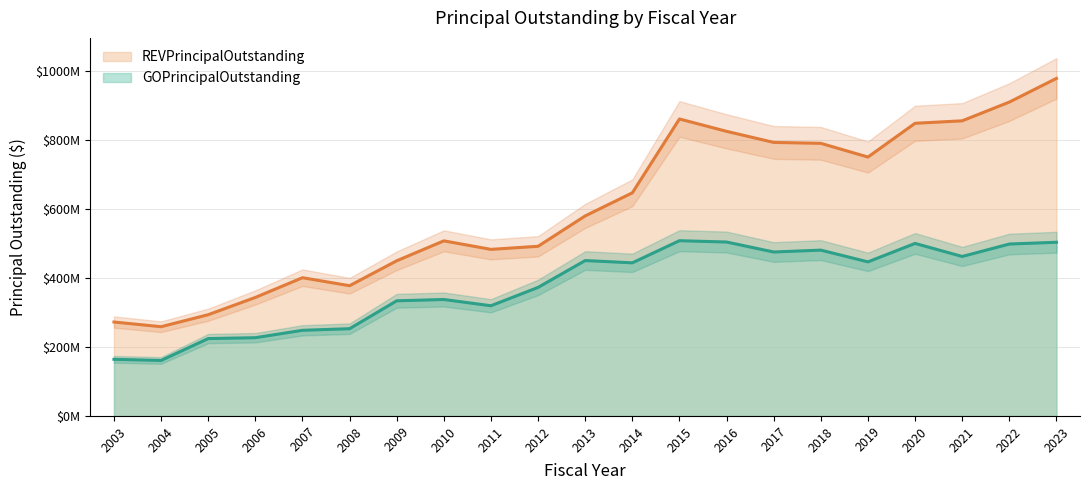

What is the value of the GOPrincipalOutstanding point at the 12th from the left?

443475000